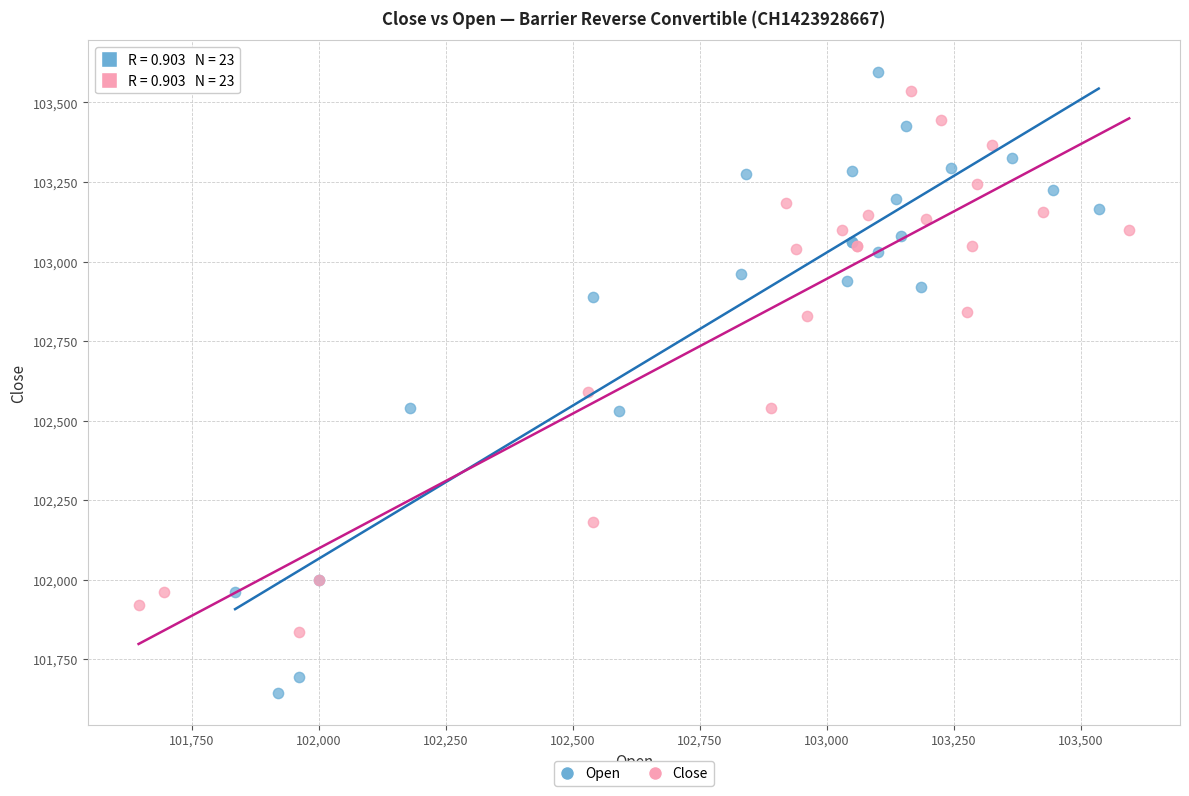

Which series contains the lowest Y value?

Open